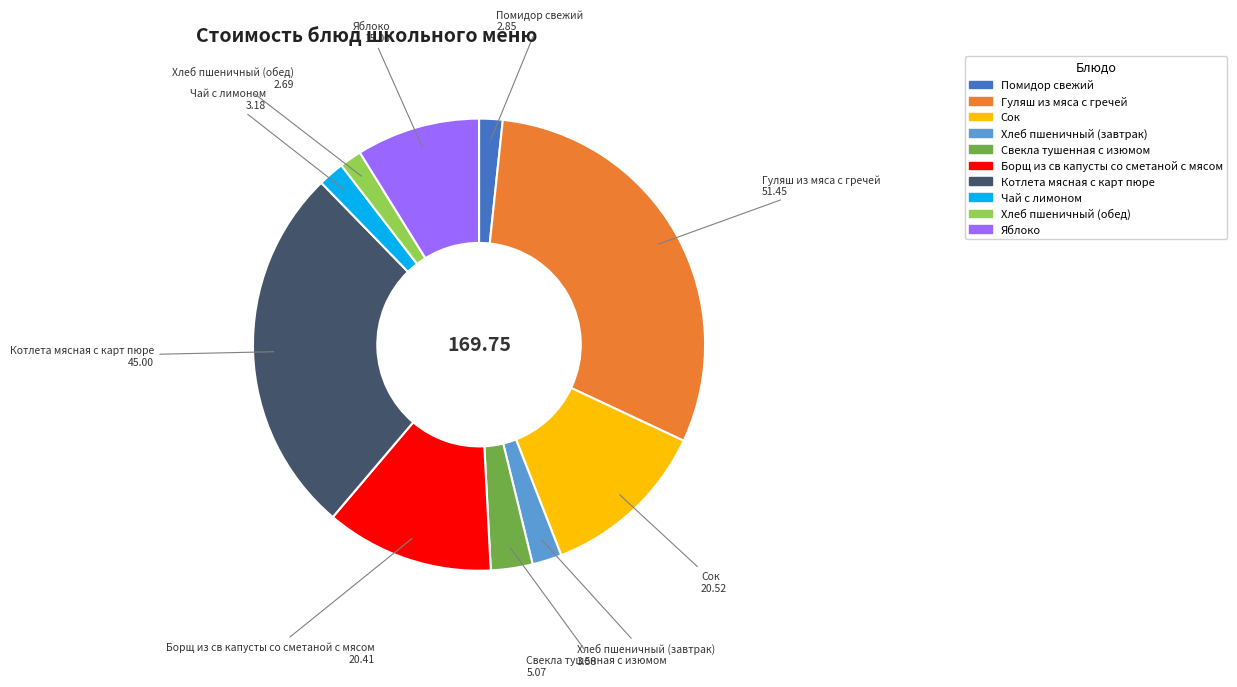

Which slice is the largest?

Гуляш из мяса с гречей